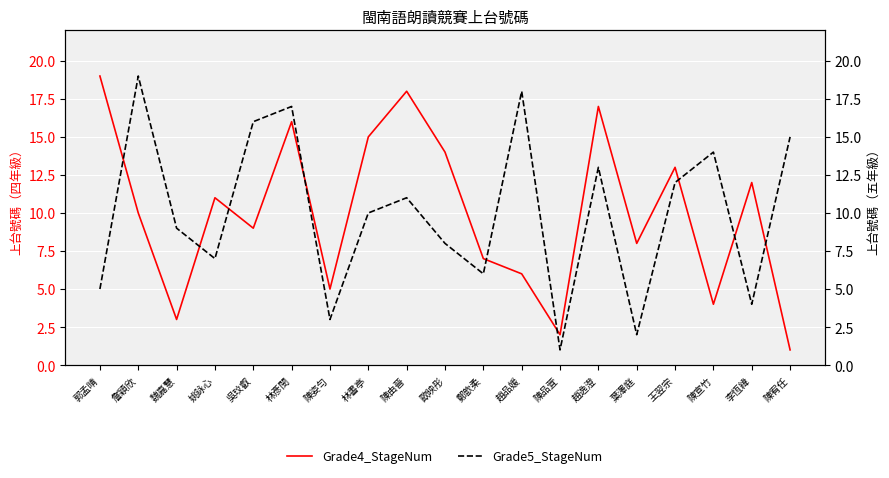

At how many categories does at least one series exceed 18?

2